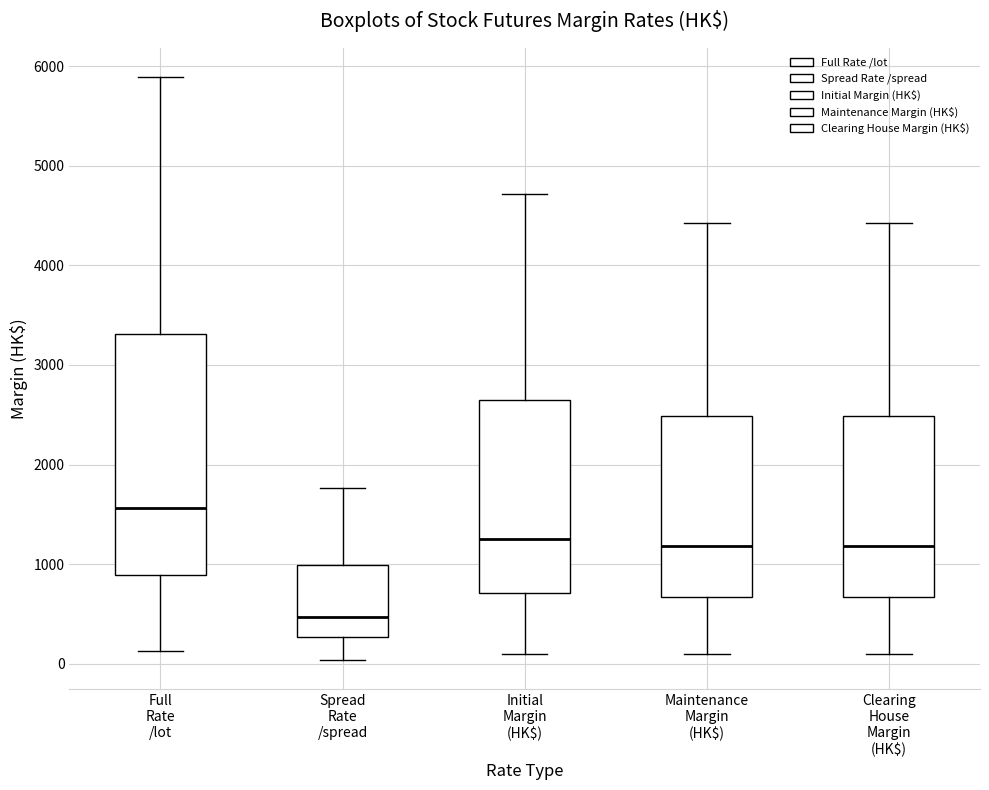

Reading left to right, read every box against the y-axis: the position of its median line, the range the box covers, and the ends of its whiskers. The values are not printed on the chart, so give them approximately, as read against the axis.

Full Rate /lot: median 1600, box 900 to 3300, whiskers 100 to 5900
Spread Rate /spread: median 500, box 300 to 1000, whiskers 0 to 1800
Initial Margin (HK$): median 1300, box 700 to 2600, whiskers 100 to 4700
Maintenance Margin (HK$): median 1200, box 700 to 2500, whiskers 100 to 4400
Clearing House Margin (HK$): median 1200, box 700 to 2500, whiskers 100 to 4400